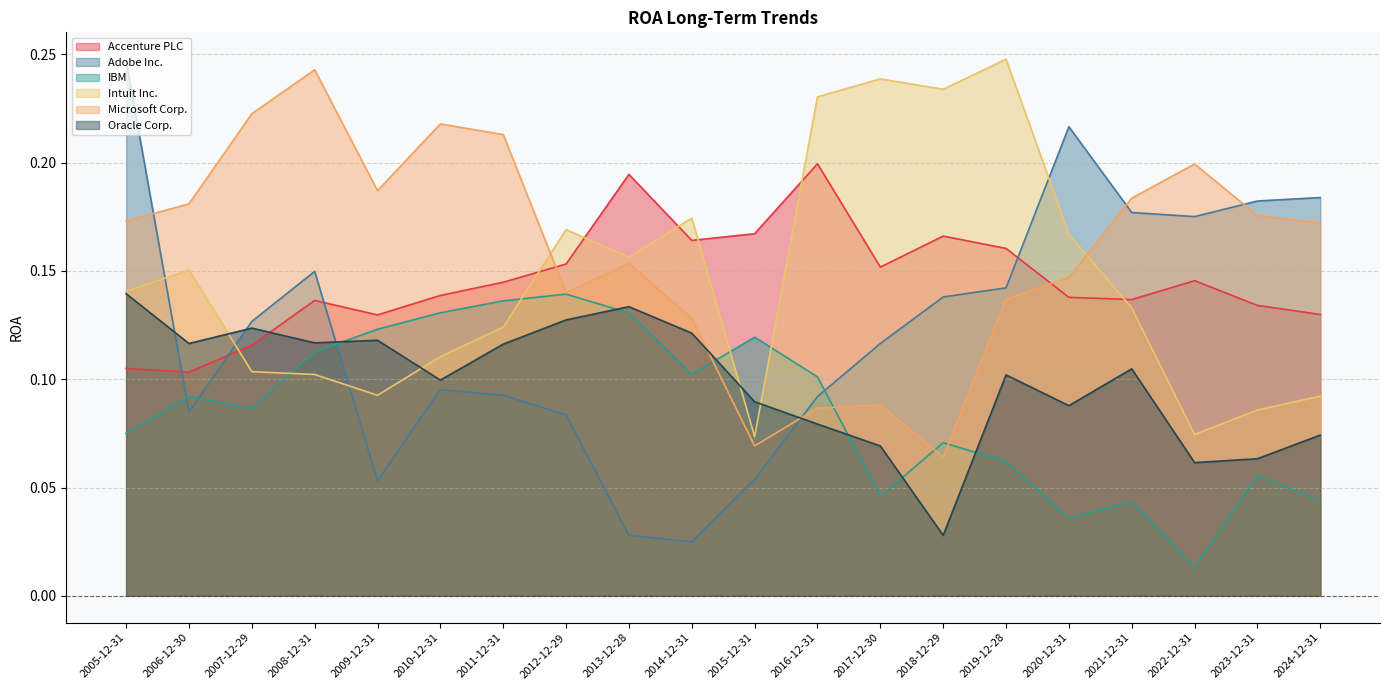

True or false: Adobe Inc. and Accenture PLC intersect in this chart.

True